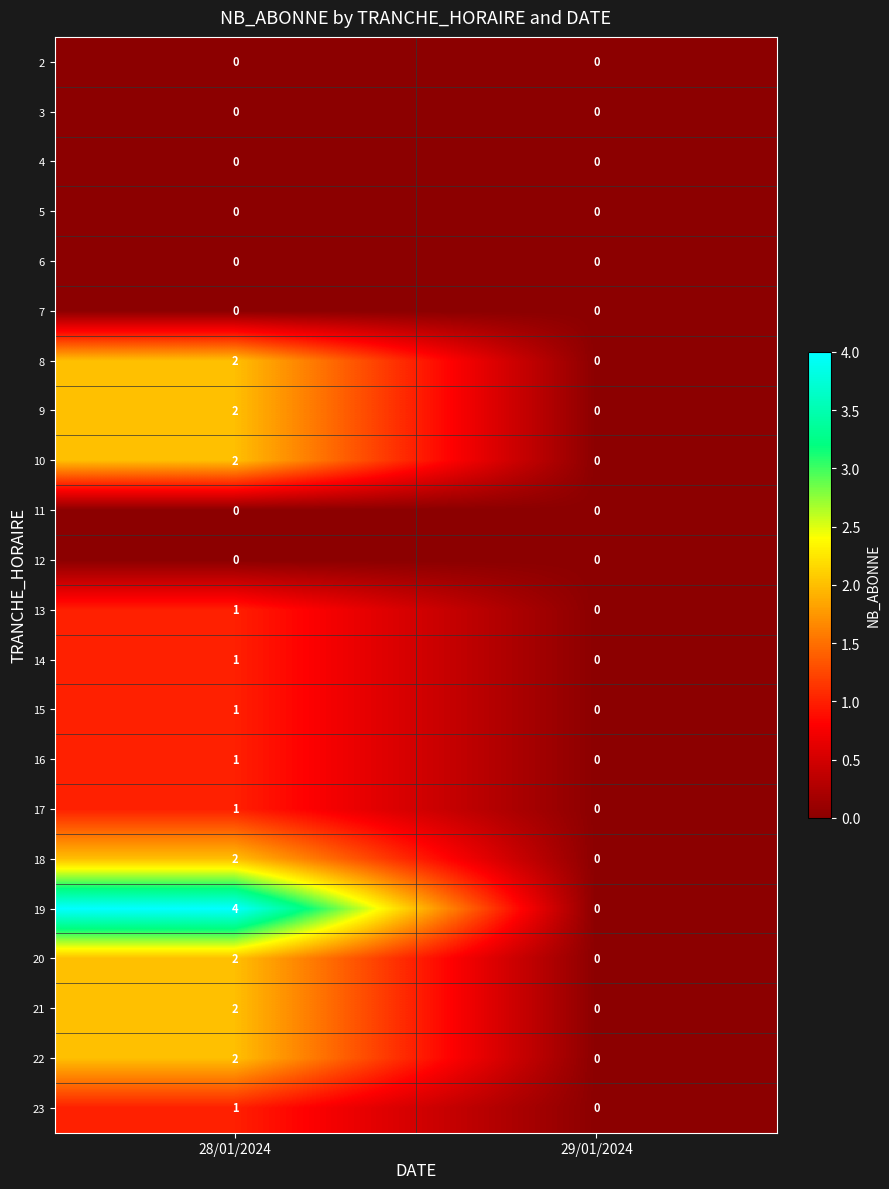

Is the value of 23 at 28/01/2024 greater than the value of 7 at 29/01/2024?

Yes